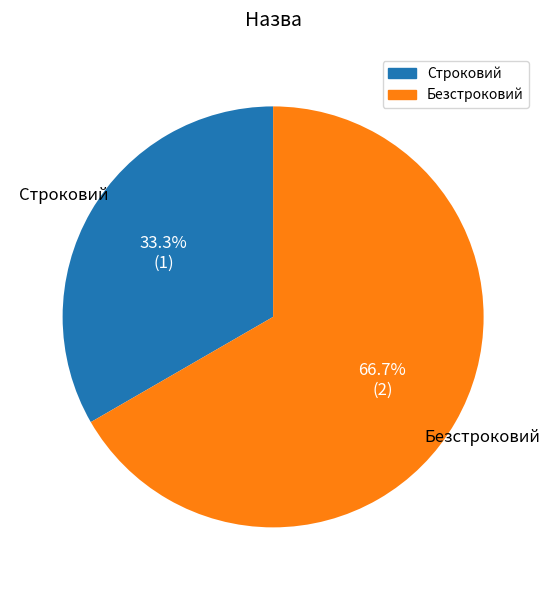

Does any single category account for the majority?

Yes